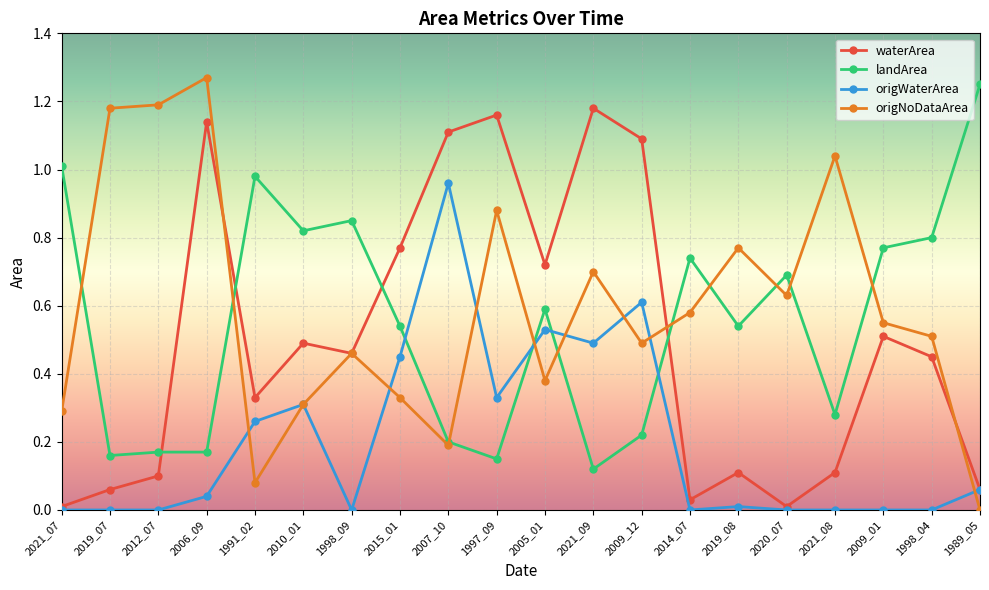

What are all the series names shown in the legend?

waterArea, landArea, origWaterArea, origNoDataArea